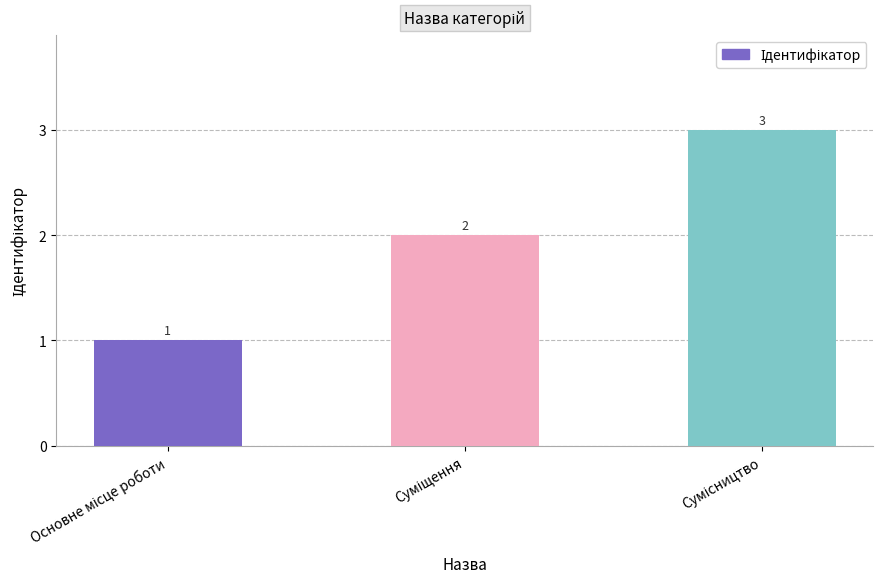

What is the difference between the maximum and minimum values?

2